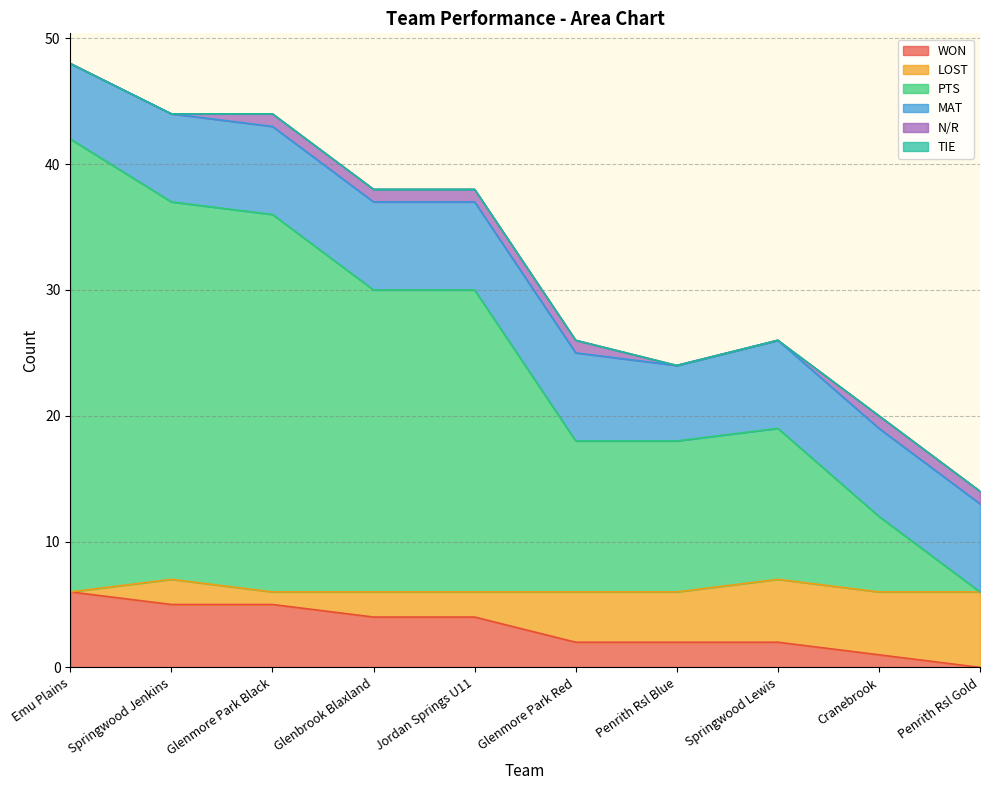

What is the average value of the PTS series?

19